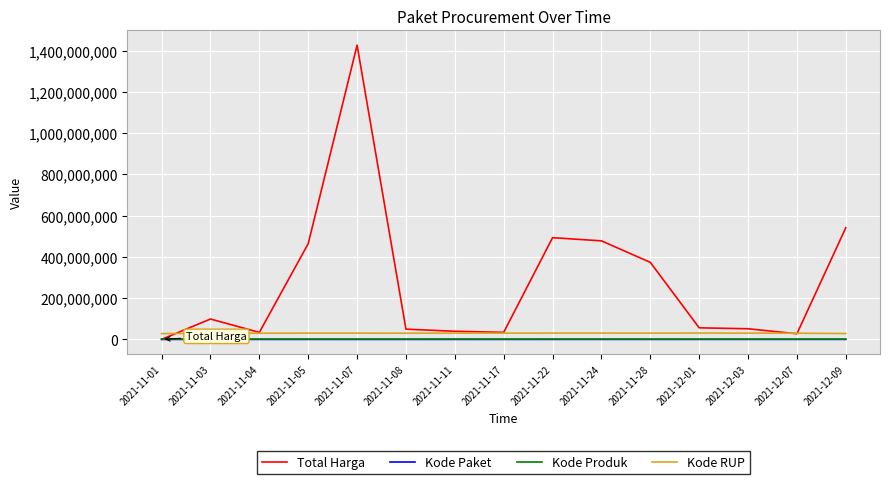

True or false: Kode Produk and Kode Paket intersect in this chart.

False